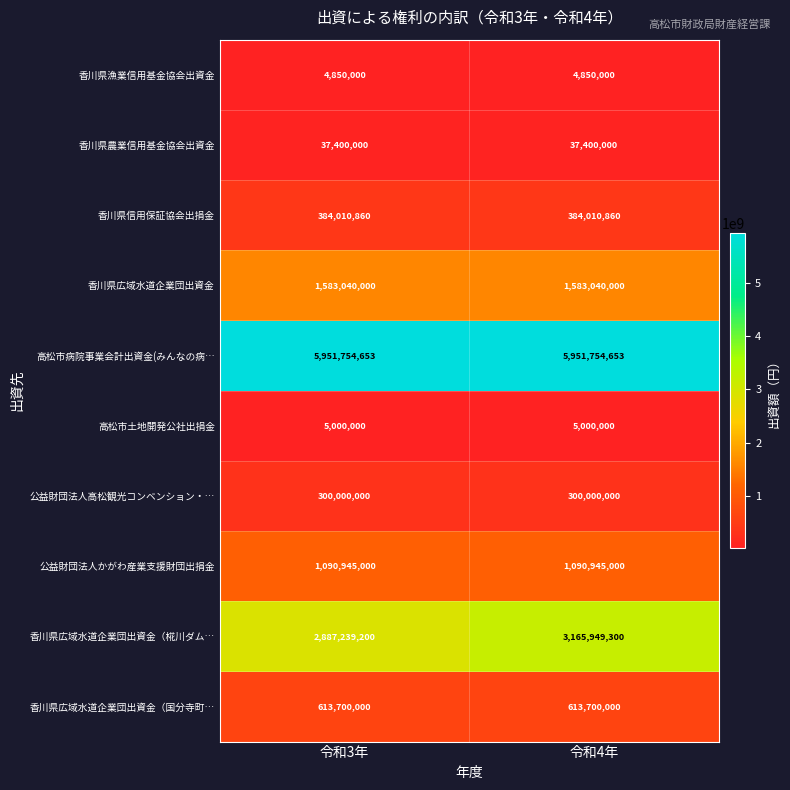

Reading right to left, what are all the values shown in this chart?

香川県漁業信用基金協会出資金: 令和4年=4850000	令和3年=4850000
香川県農業信用基金協会出資金: 令和4年=37400000	令和3年=37400000
香川県信用保証協会出捐金: 令和4年=384010860	令和3年=384010860
香川県広域水道企業団出資金: 令和4年=1583040000	令和3年=1583040000
高松市病院事業会計出資金(みんなの病…: 令和4年=5951754653	令和3年=5951754653
高松市土地開発公社出捐金: 令和4年=5000000	令和3年=5000000
公益財団法人高松観光コンベンション・…: 令和4年=300000000	令和3年=300000000
公益財団法人かがわ産業支援財団出捐金: 令和4年=1090945000	令和3年=1090945000
香川県広域水道企業団出資金（椛川ダム…: 令和4年=3165949300	令和3年=2887239200
香川県広域水道企業団出資金（国分寺町…: 令和4年=613700000	令和3年=613700000